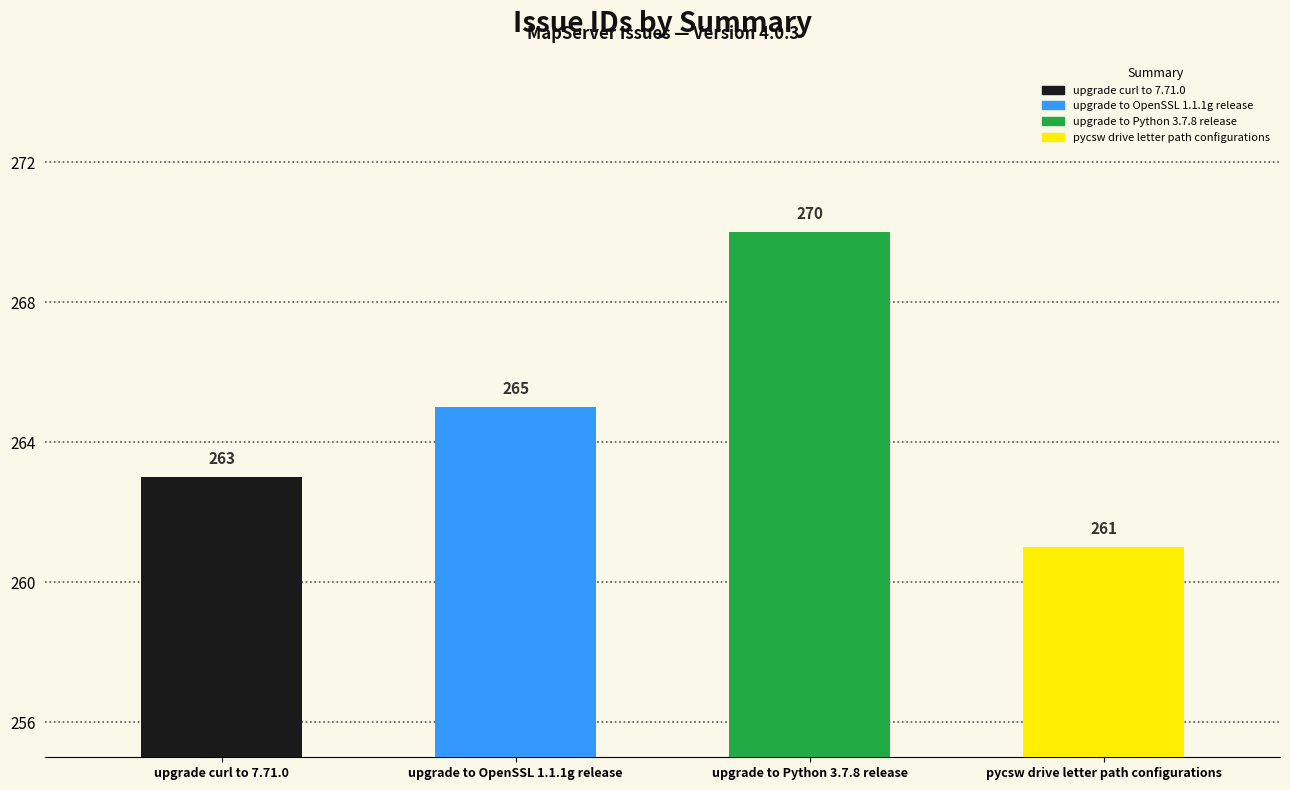

Reading left to right, extract all data points from this chart.

upgrade curl to 7.71.0=263	upgrade to OpenSSL 1.1.1g release=265	upgrade to Python 3.7.8 release=270	pycsw drive letter path configurations=261